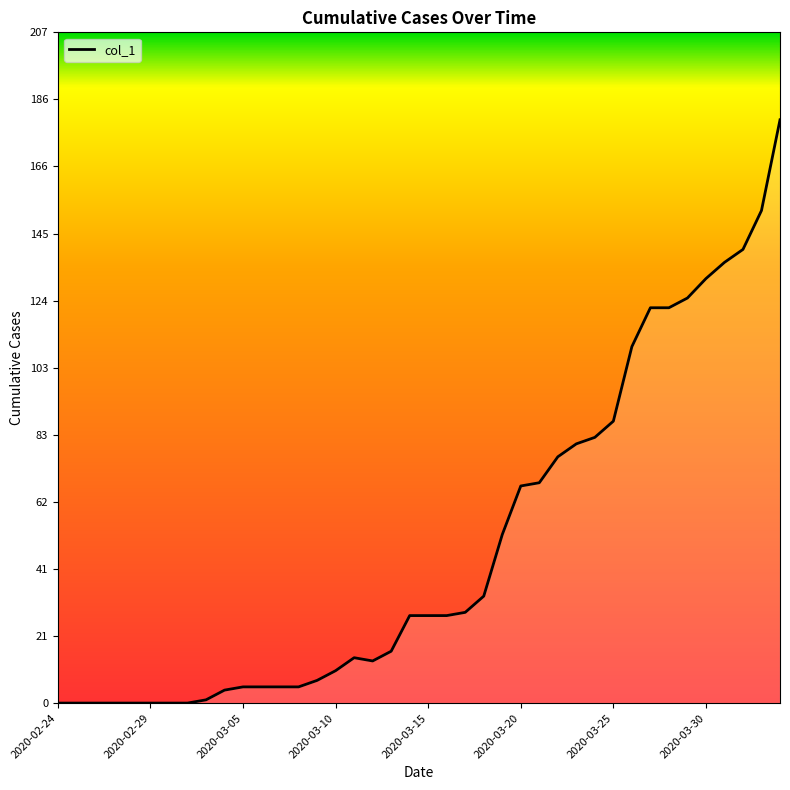

What is the difference between the maximum and minimum values?

180